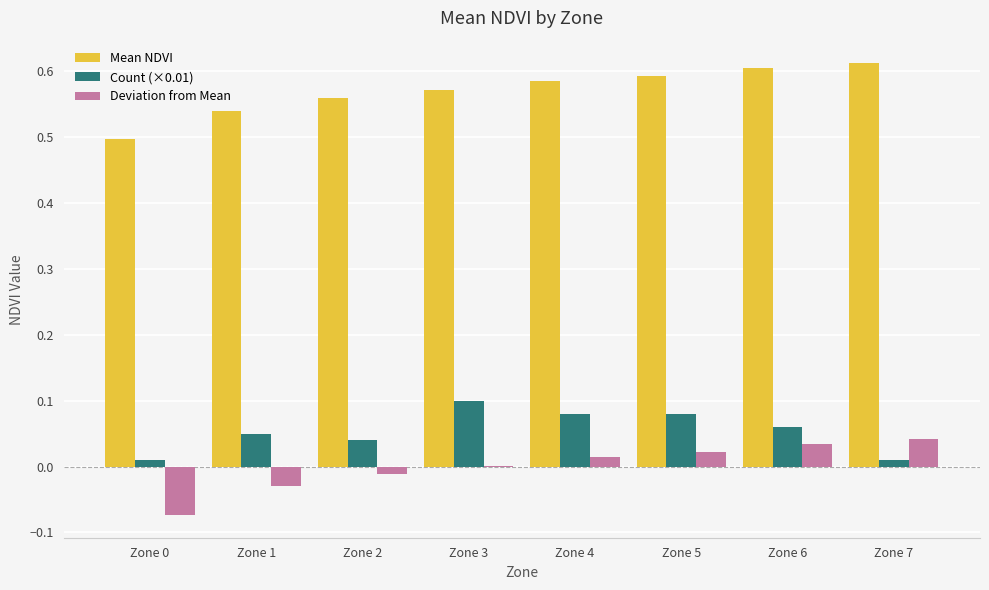

What is the sum of all Mean NDVI values?

4.6